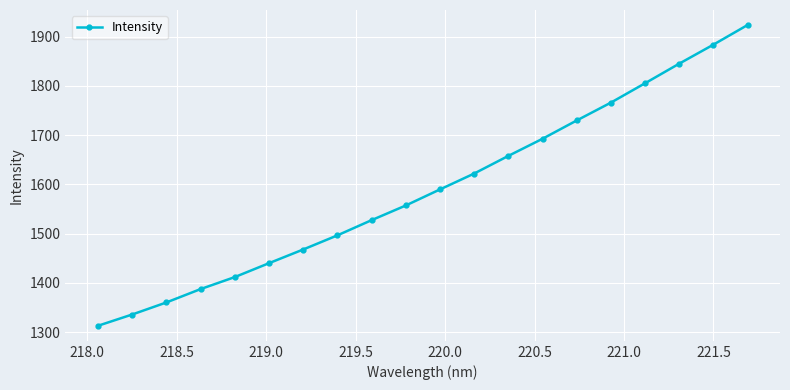

True or false: there are more than 1 points higher than both neighbors.

False